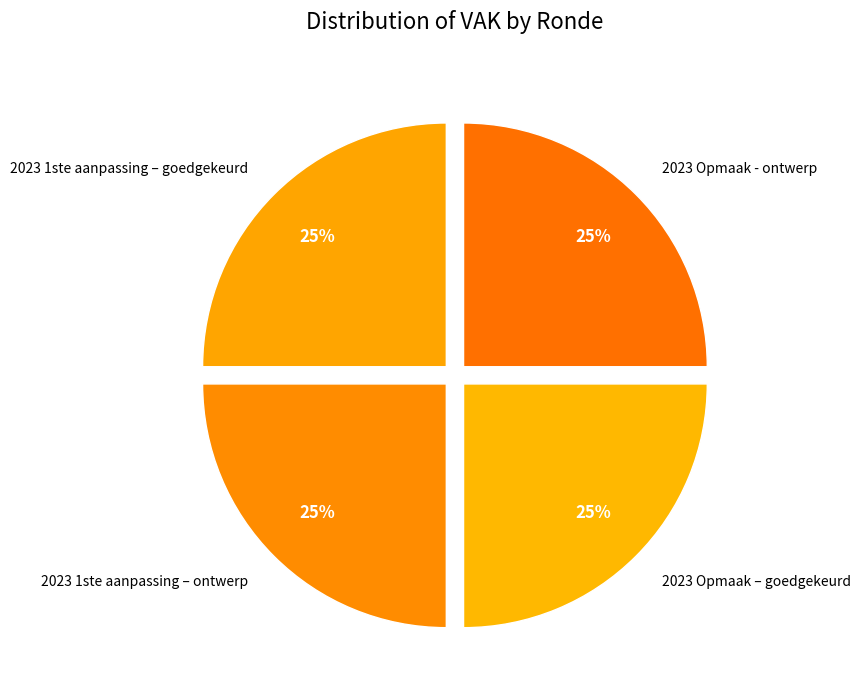

The 2023 Opmaak – goedgekeurd slice represents 38% of the pie. True or false?

False